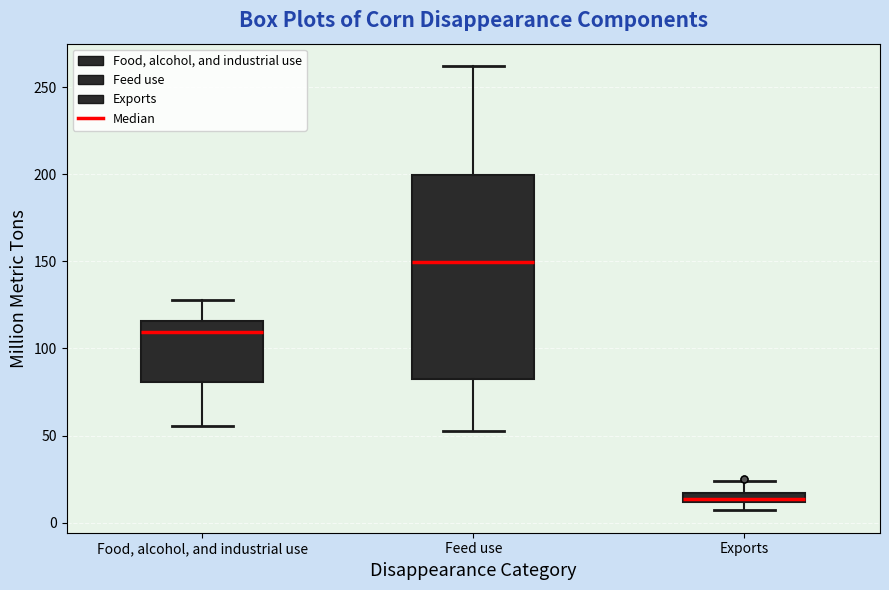

Which box is the tallest, from its lower edge to its upper edge?

Feed use